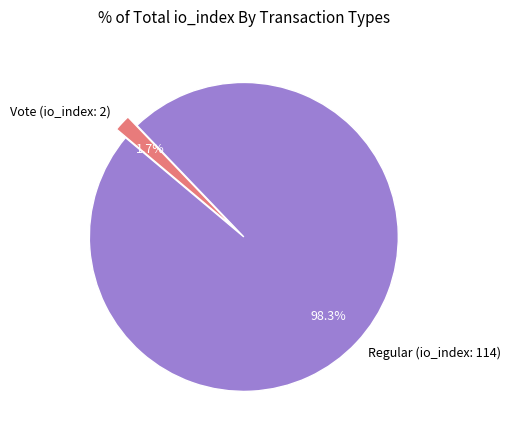

Which category has the smallest portion of the pie?

Vote (io_index: 2)